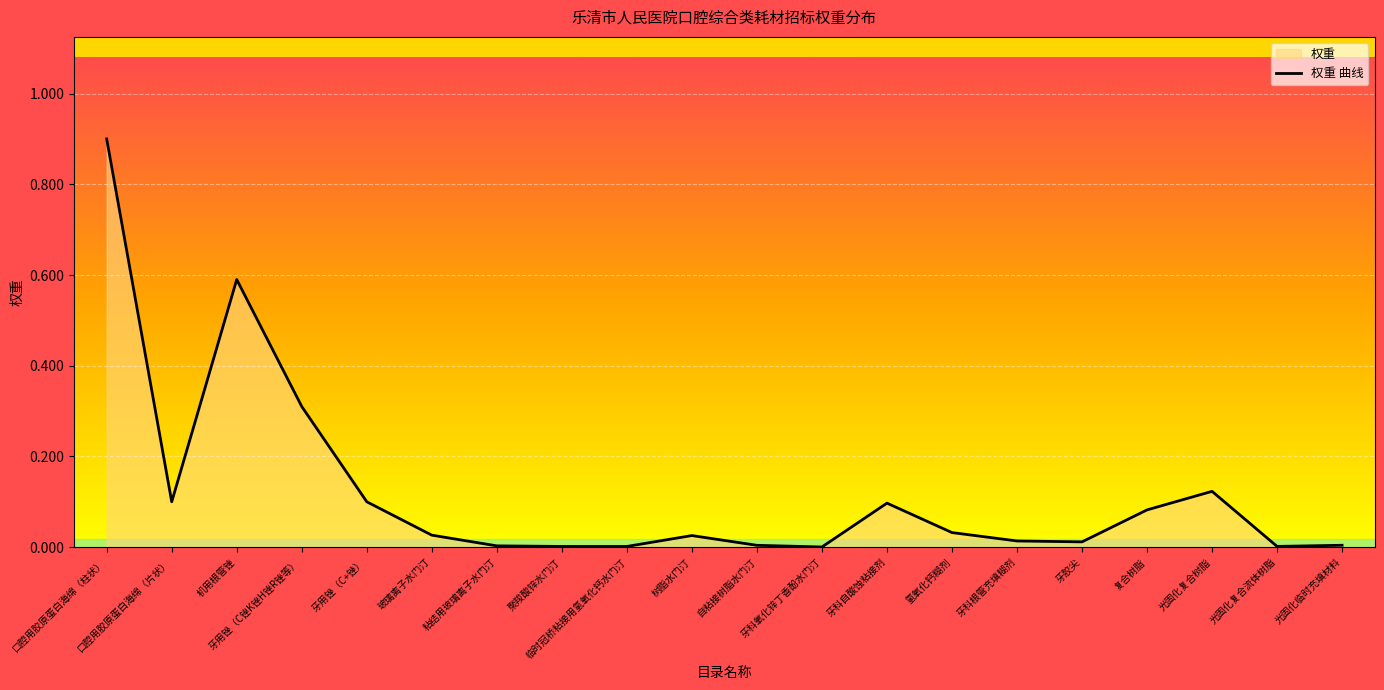

The value at 机用根管锉 is 0.6. True or false?

True